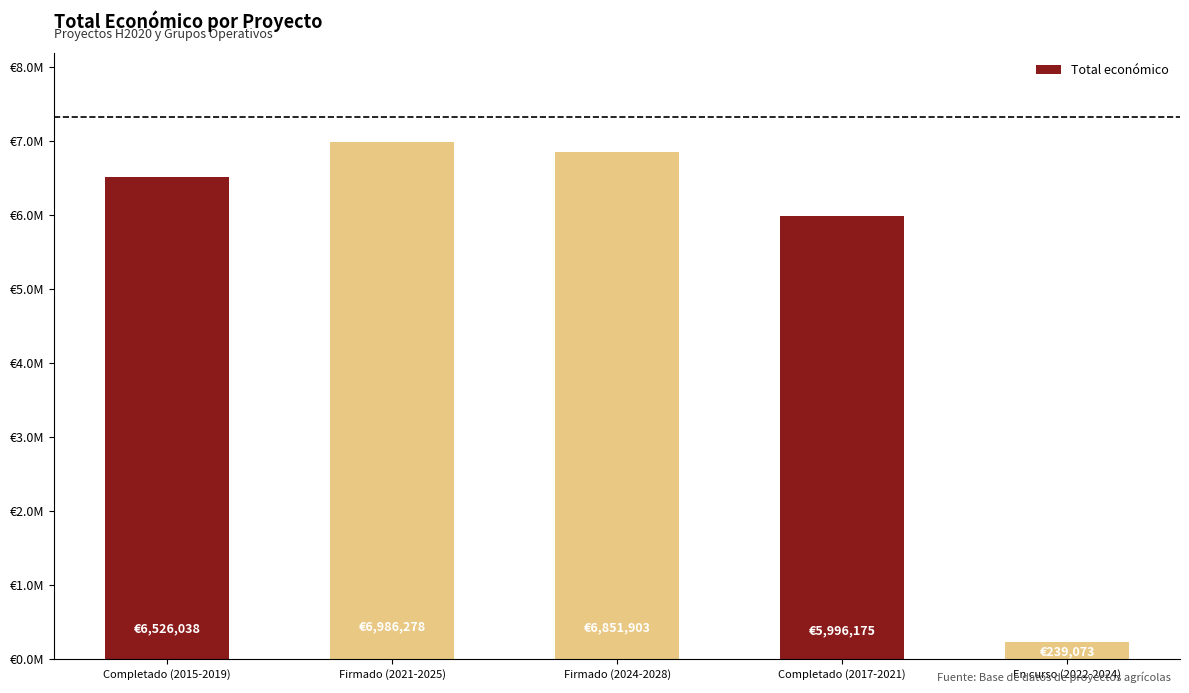

Does the chart contain any negative values?

No